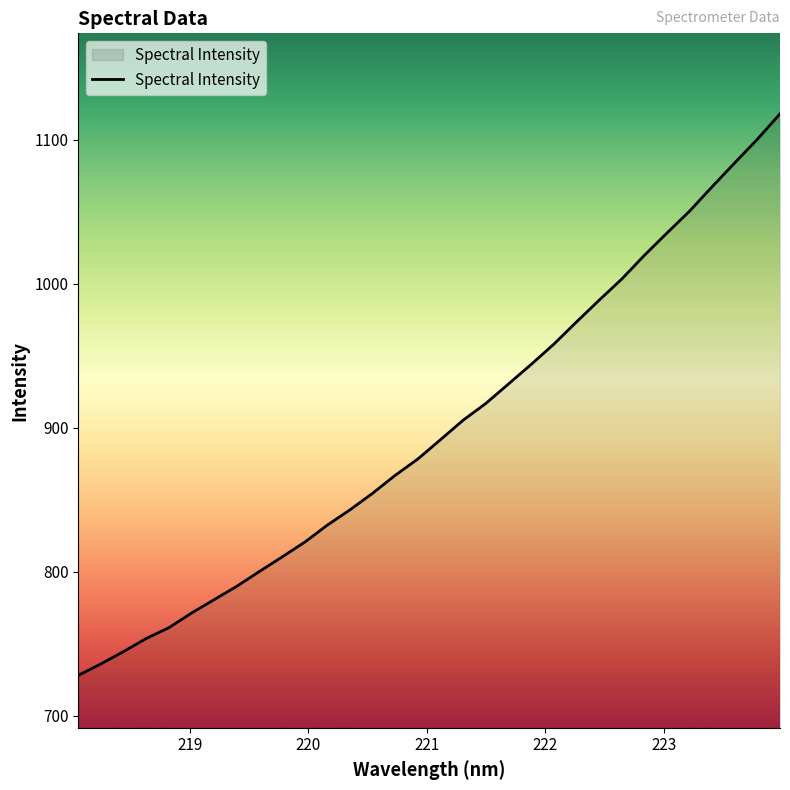

Count the number of data series in this chart.

1